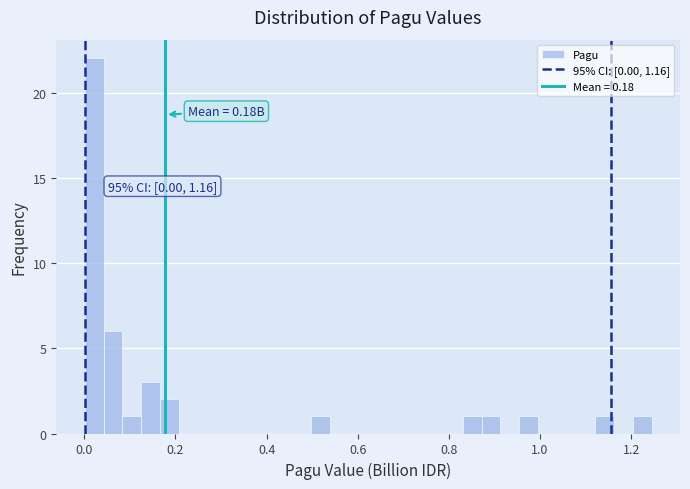

Read against the x-axis, roughly where is the centre of the tallest bar?

0.02